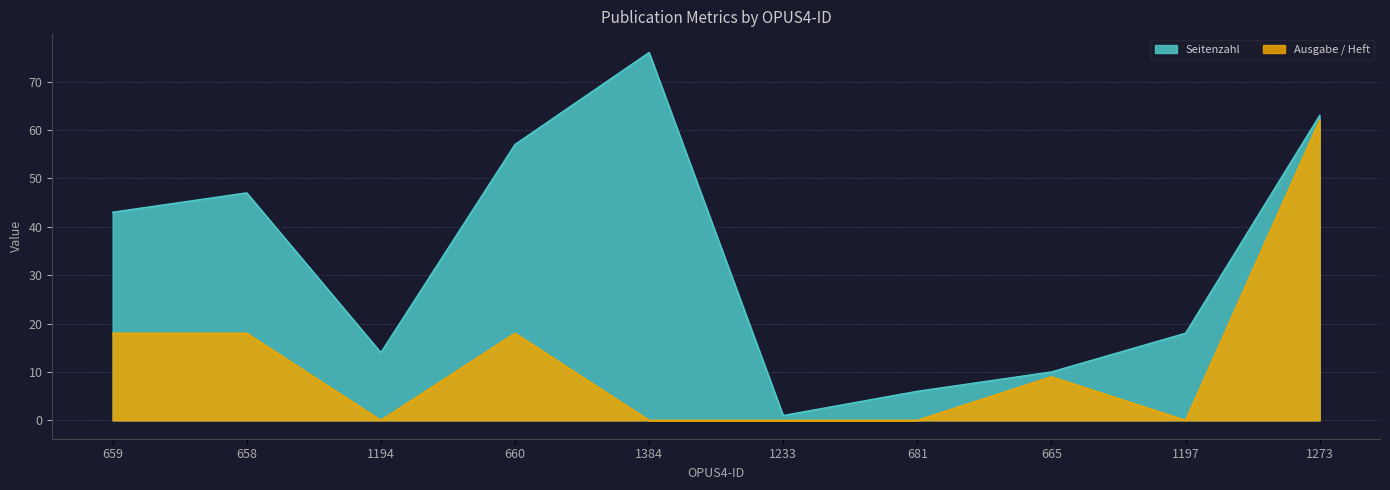

The value of Seitenzahl at 659 is 15. True or false?

False